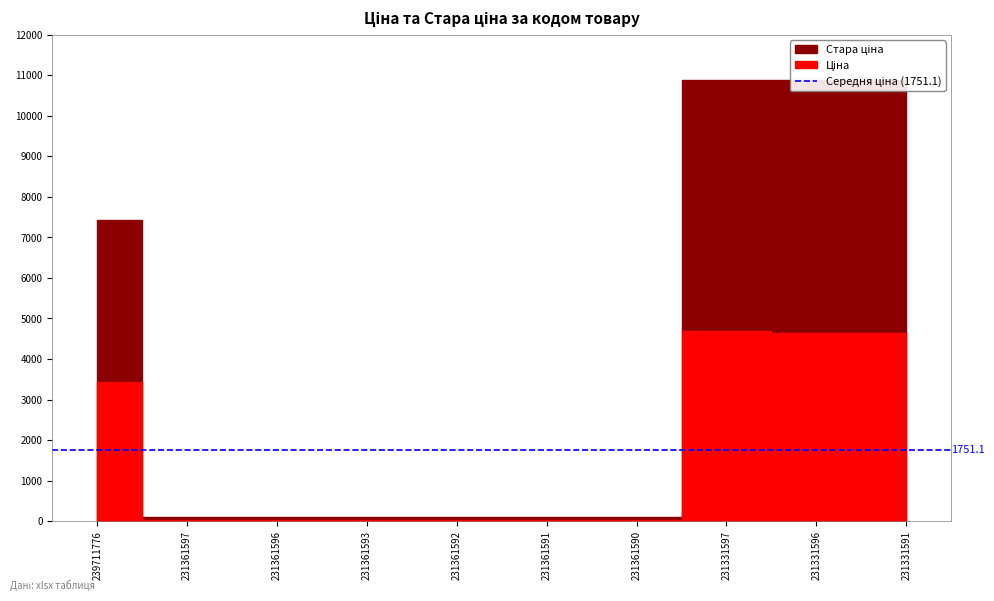

What is the average value of the Ціна series?

1751.1